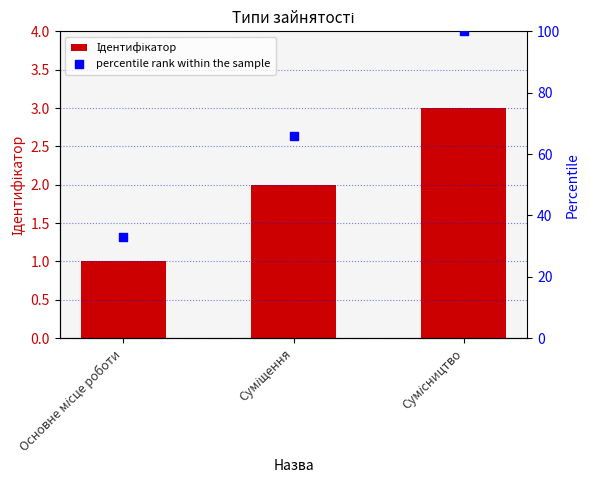

Which series has the largest Y range (max minus min)?

percentile rank within the sample